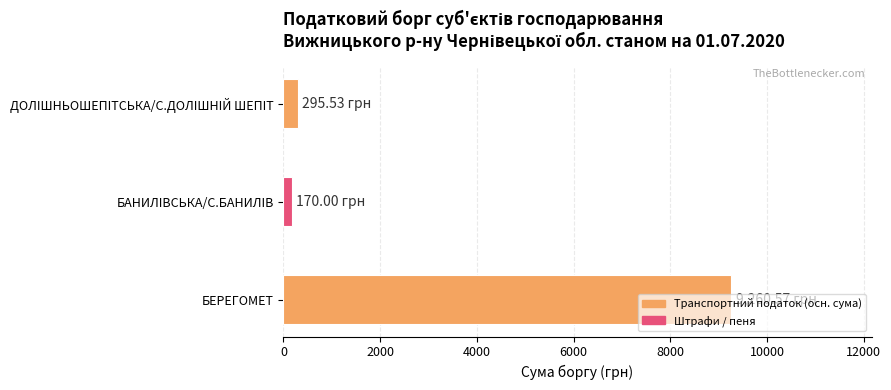

What is the average value?

3242.0